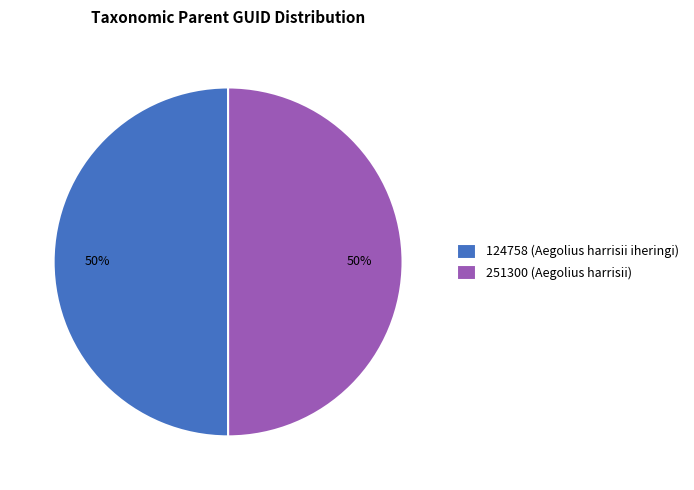

To the nearest percent, what percentage of the pie is 124758 (Aegolius harrisii iheringi)?

50%